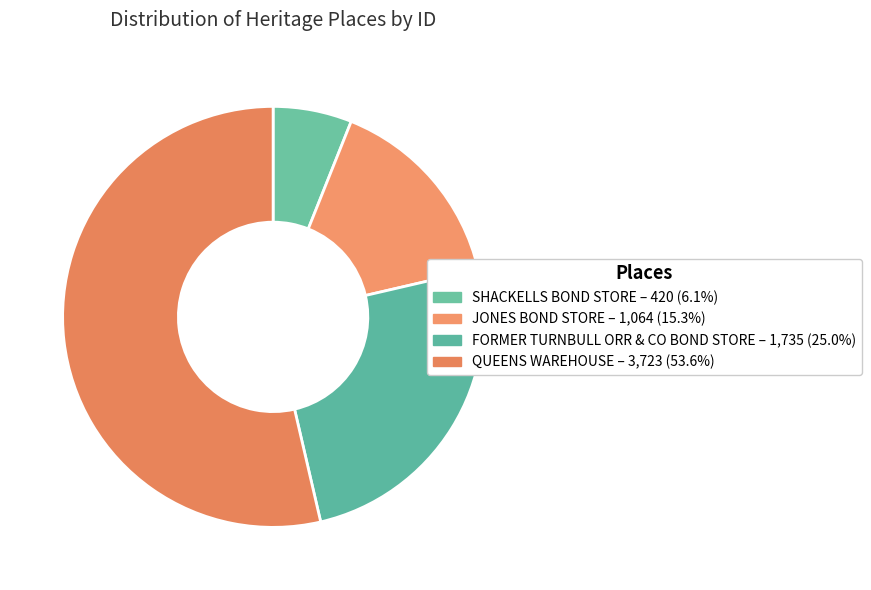

How much of the chart is everything except FORMER TURNBULL ORR & CO BOND STORE?

75.0%